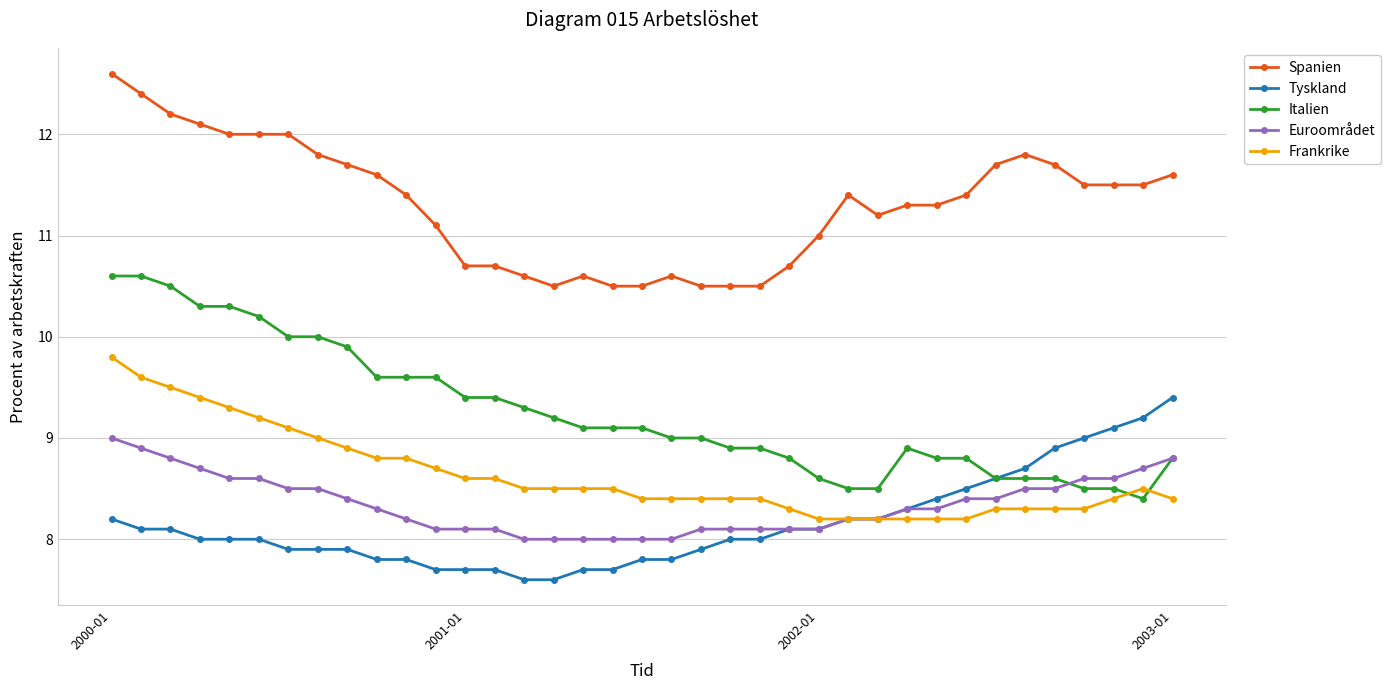

What is the minimum value for Spanien?

10.5